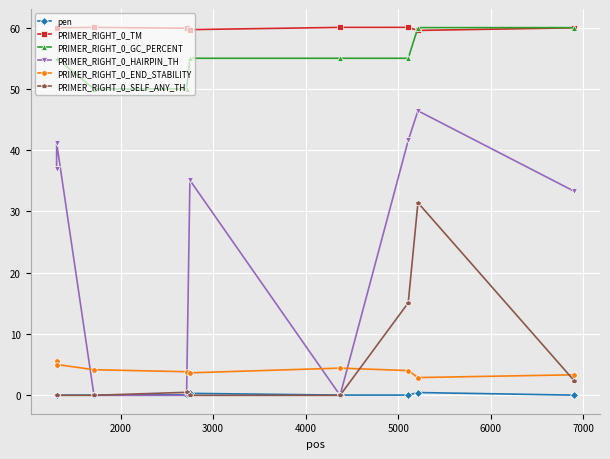

Count the number of categories in the chart.

9